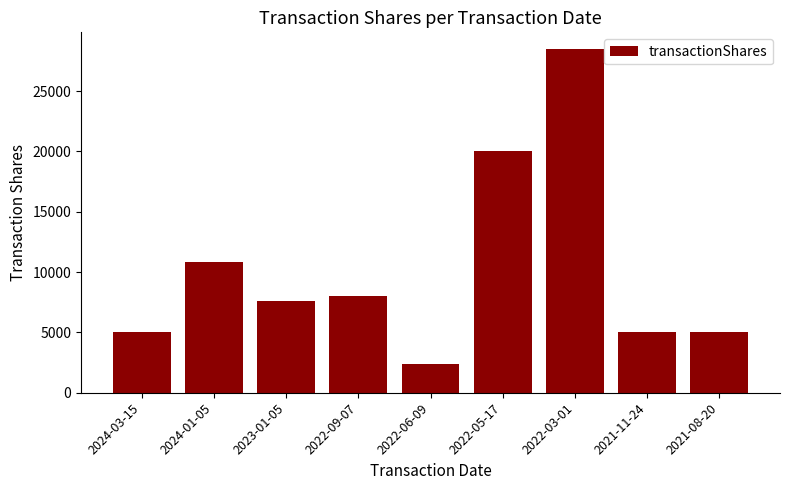

Which has a higher value, 2022-09-07 or 2024-03-15?

2022-09-07